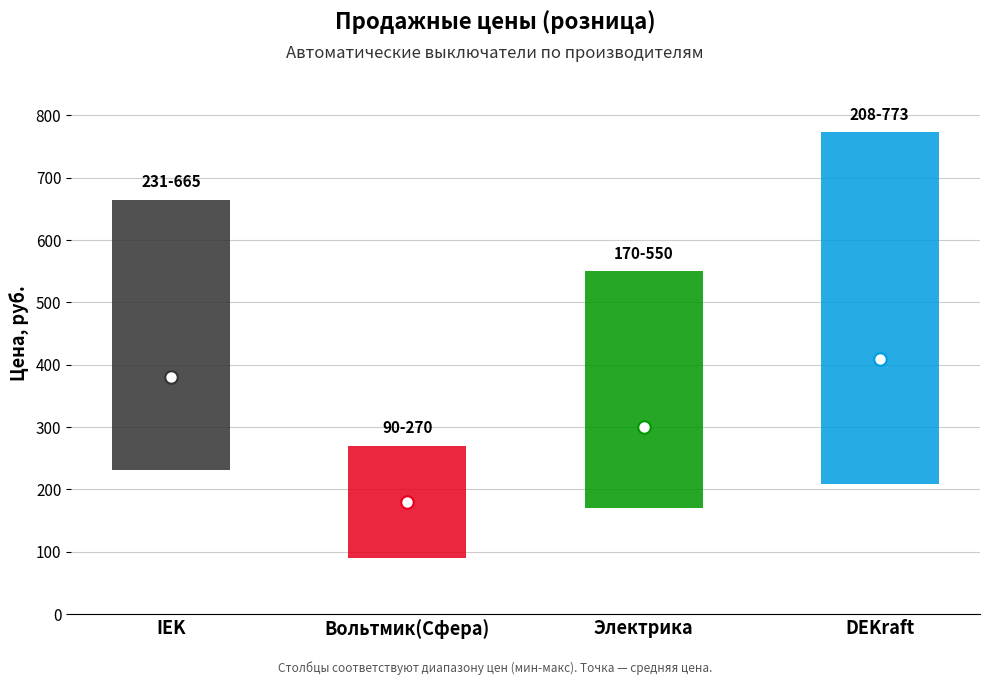

Between Вольтмик(Сфера) and IEK, which is larger?

IEK